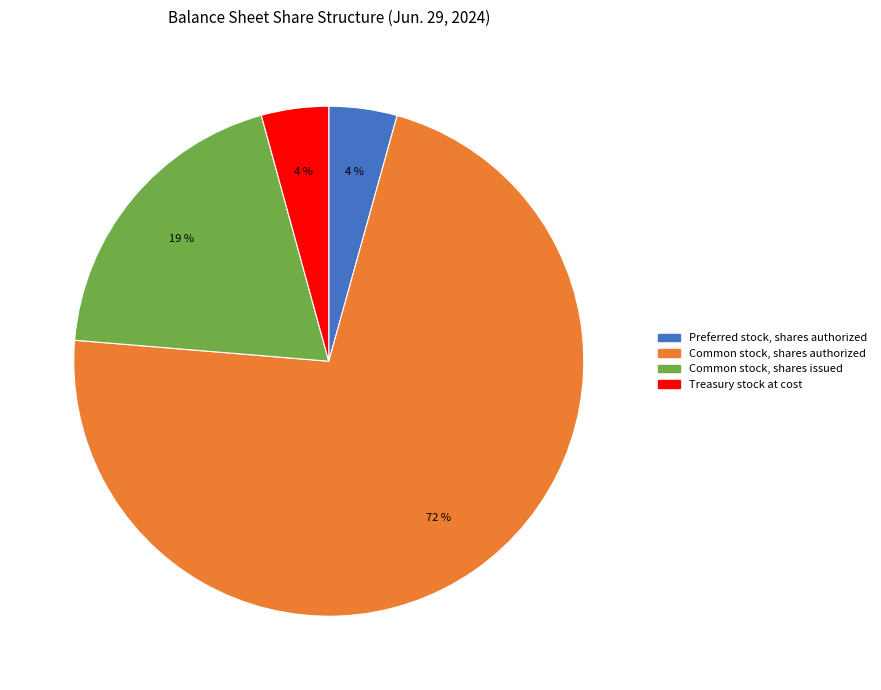

Which slice is the largest?

Common stock, shares authorized